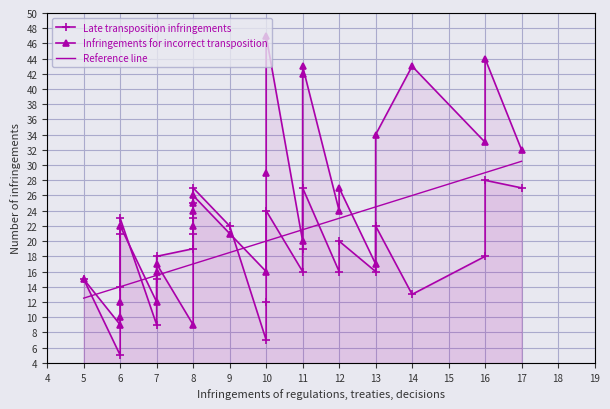

True or false: Late transposition infringements has more than 2 interior local peaks.

True